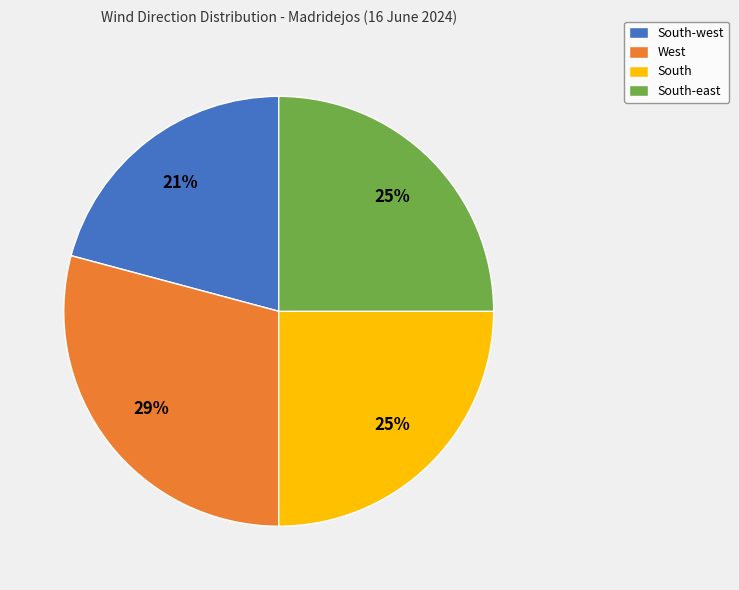

To the nearest percent, what is the combined percentage of South-east and South-west?

46%